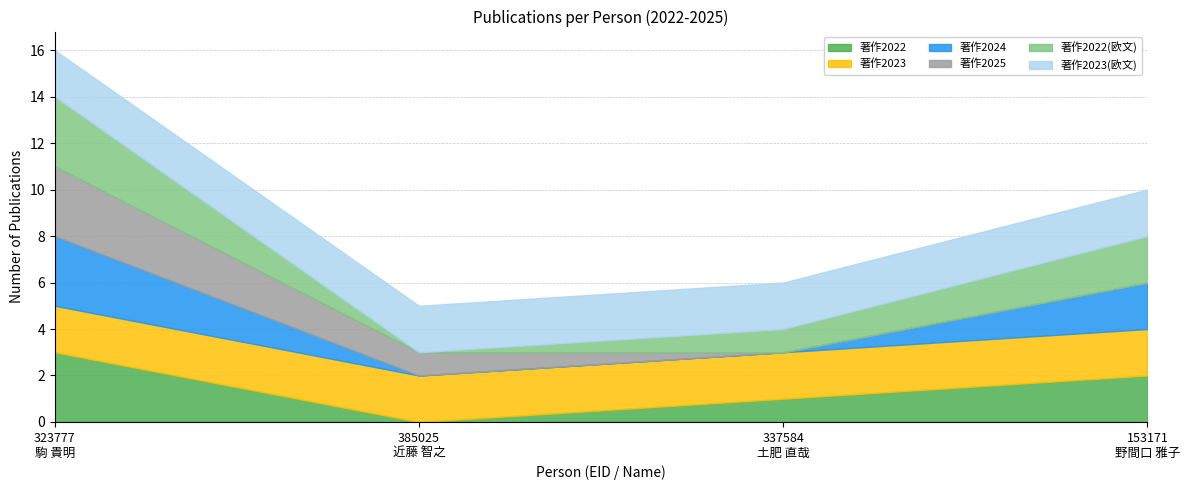

How many 著作2024 values are between 0 and 3?

4